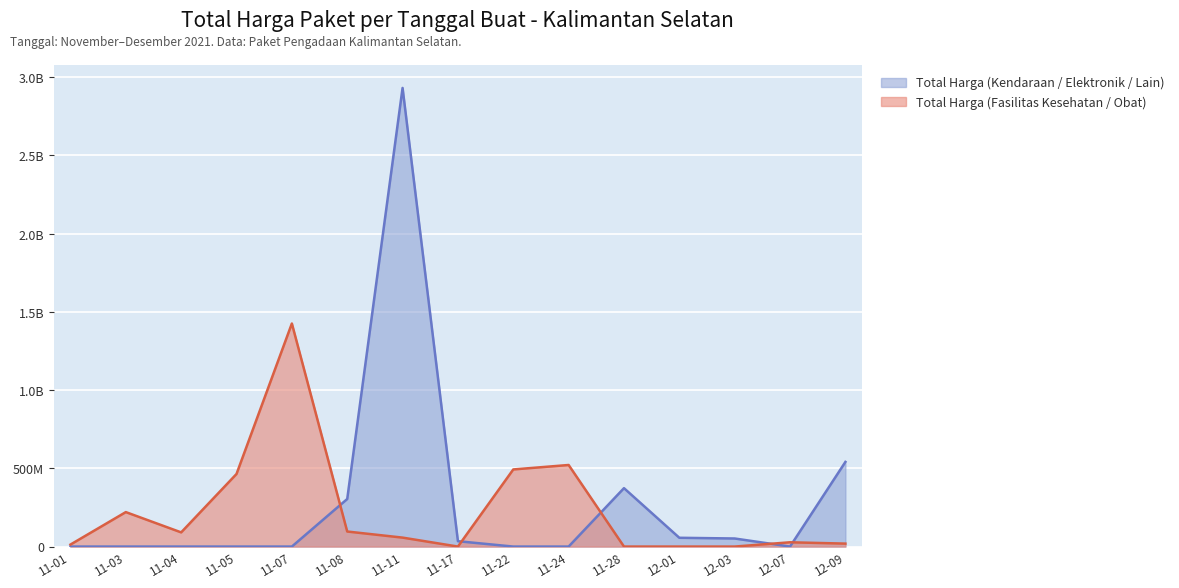

What are all the series names shown in the legend?

Total Harga (Kendaraan / Elektronik / Lain), Total Harga (Fasilitas Kesehatan / Obat)